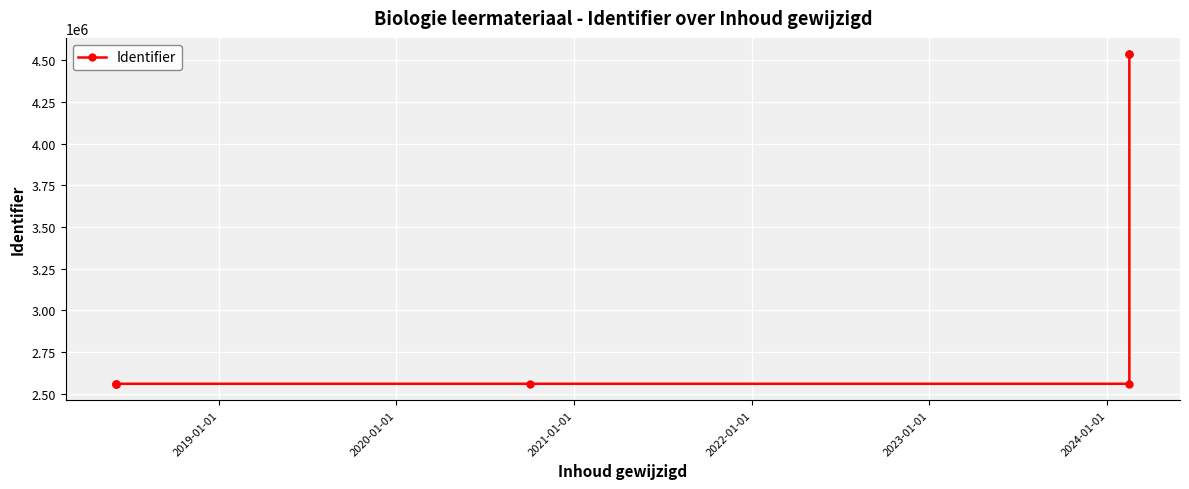

Count the number of data series in this chart.

1